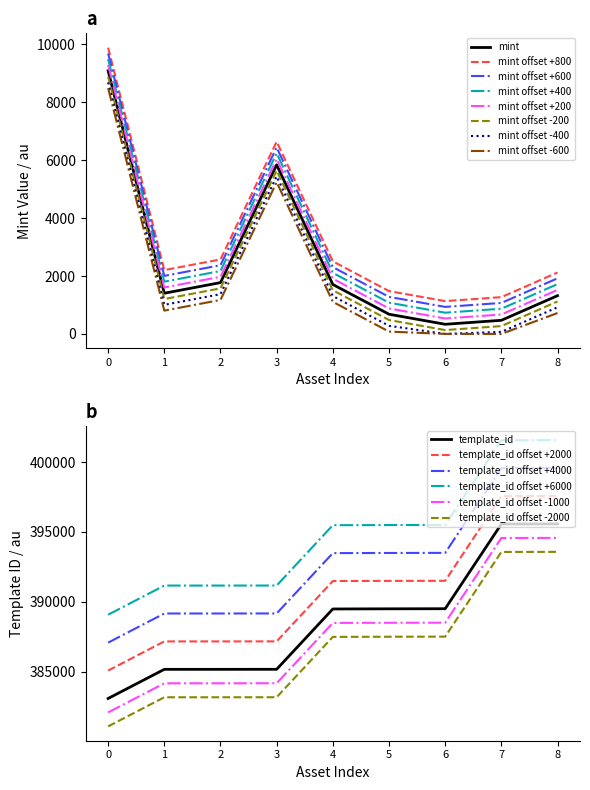

List the series in order of their overall mean, lowest first.

mint, template_id